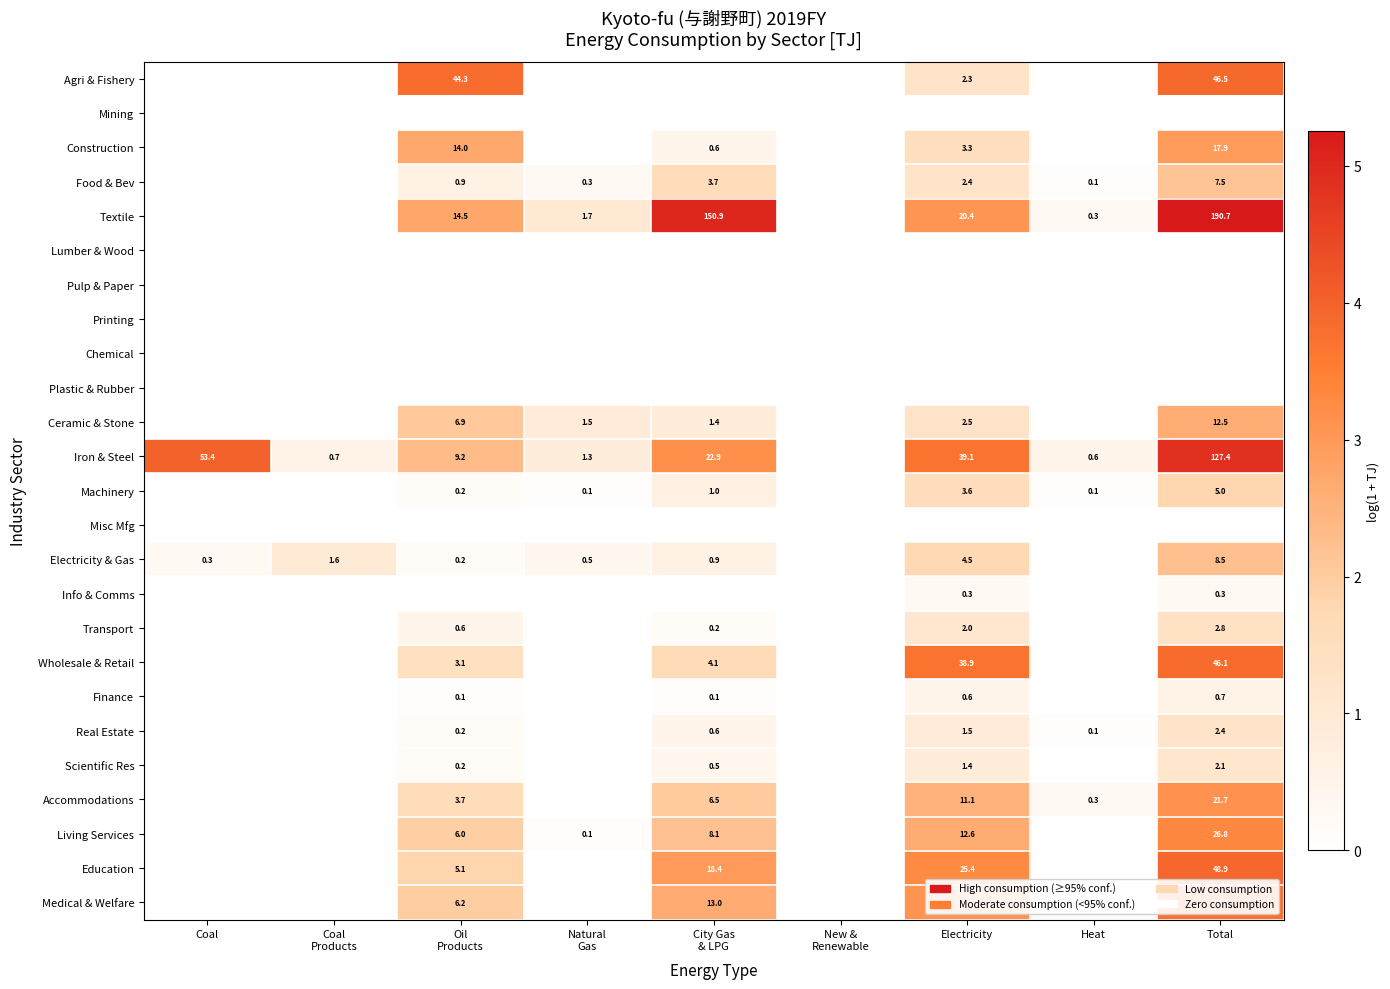

The Iron & Steel series shows 127.4 at Total. True or false?

True